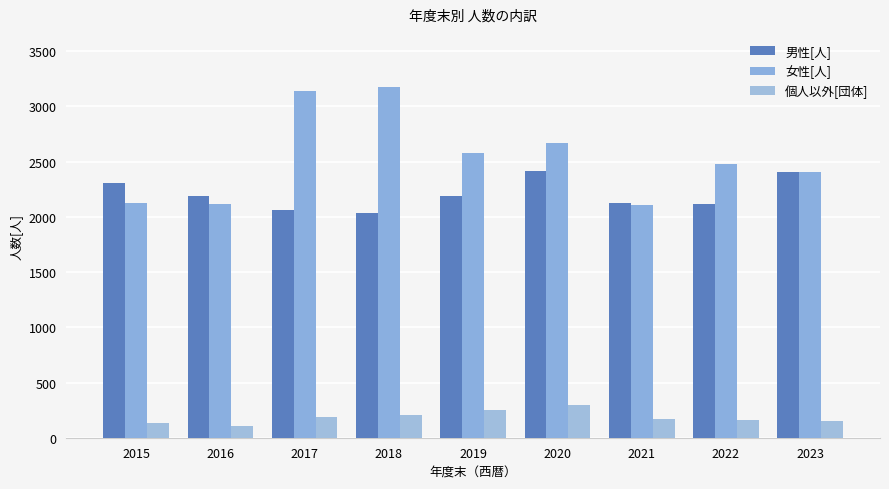

The value of 女性[人] at 2015 is 2123. True or false?

True